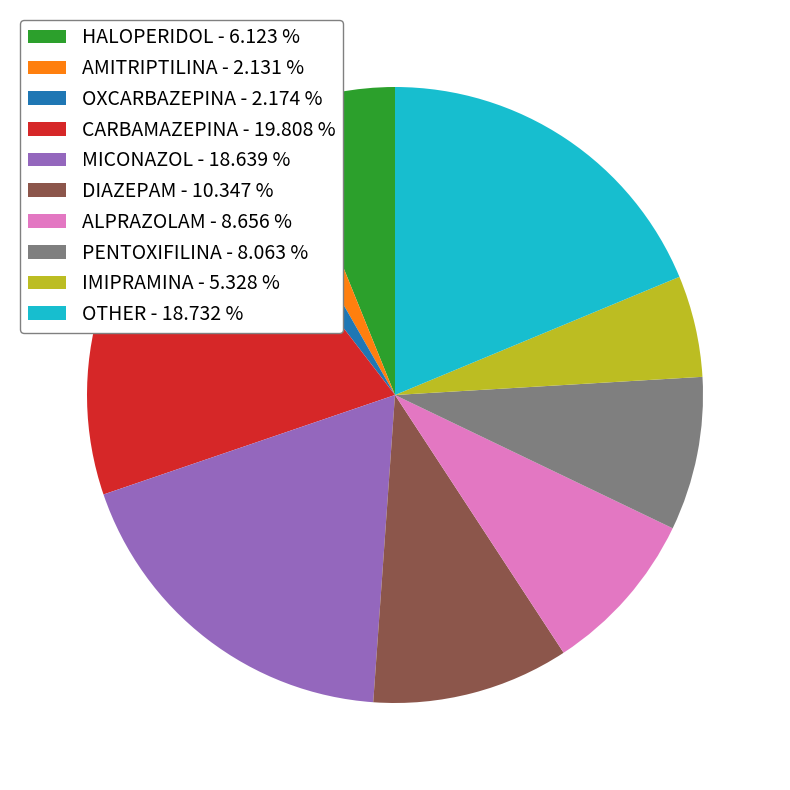

Combined, do DIAZEPAM - 10.347 % and HALOPERIDOL - 6.123 % account for over 50%?

No